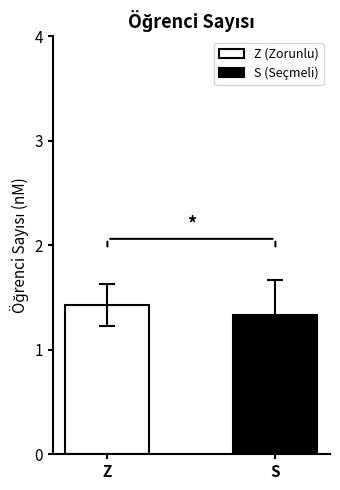

Which series has the widest spread of values?

Z (Zorunlu)